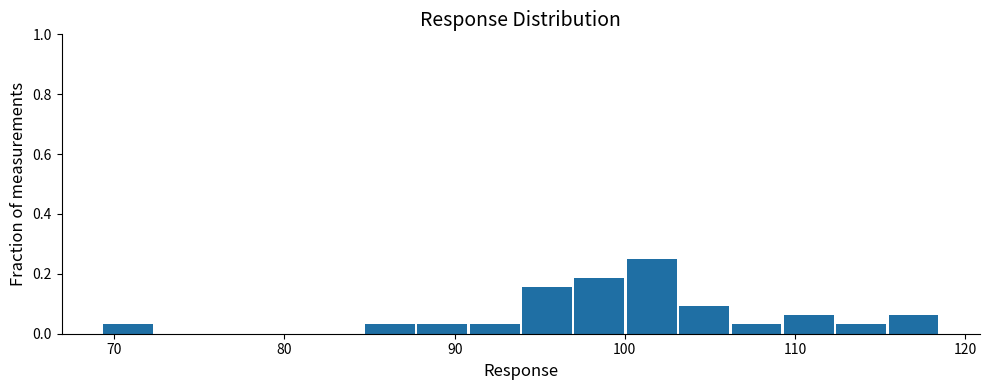

Read against the x-axis, roughly where is the centre of the tallest bar?

102